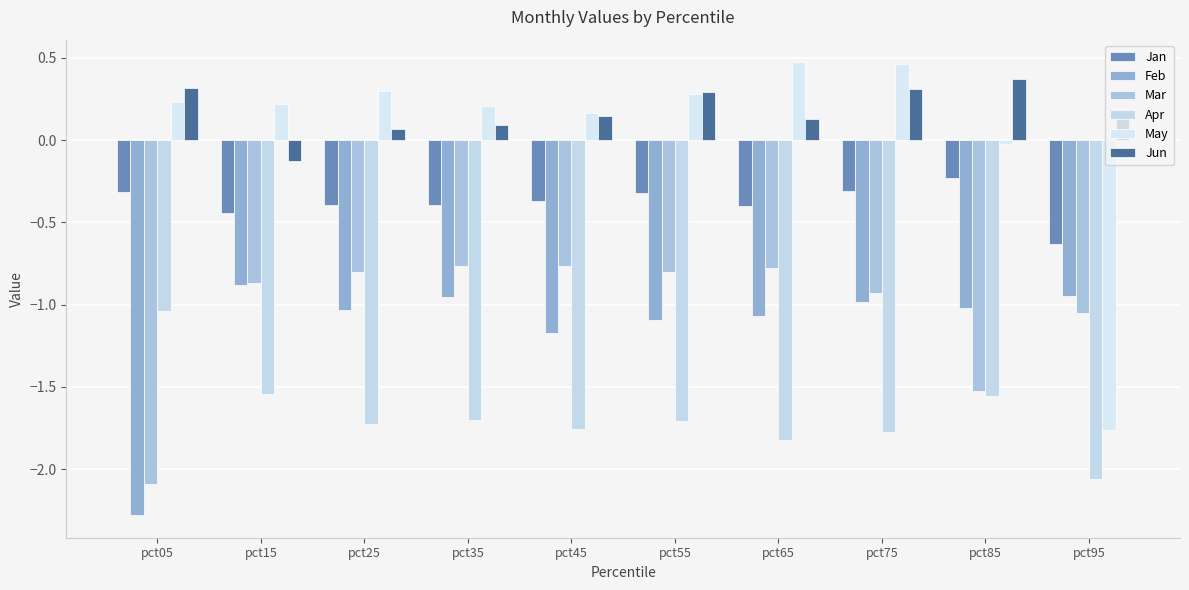

Does the chart contain stacked bars?

No